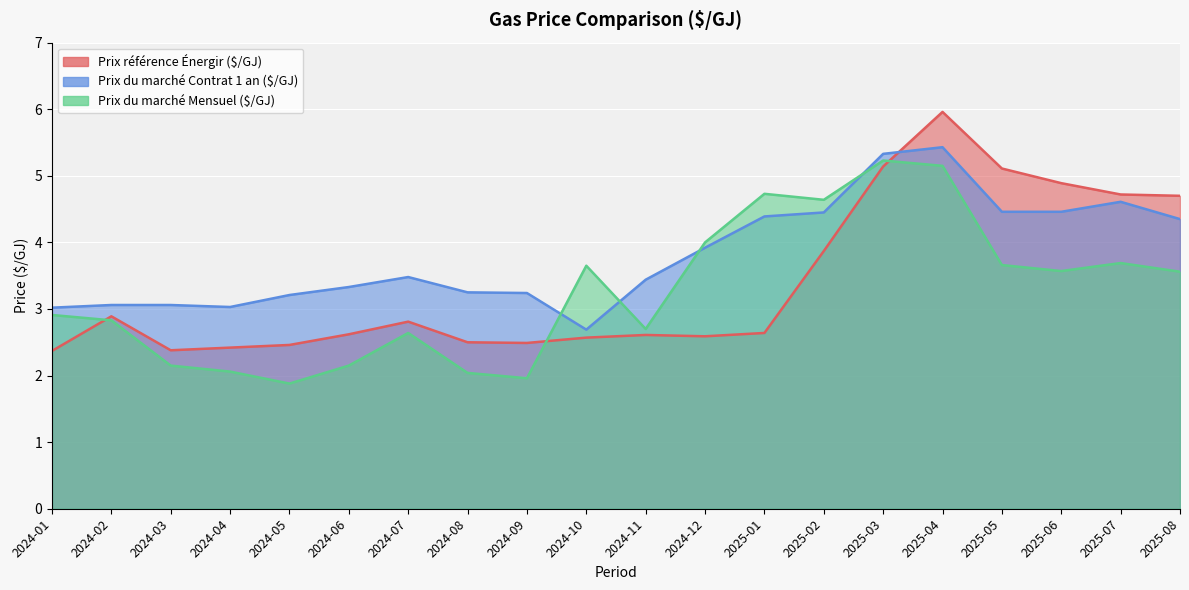

What is the difference between the Prix du marché Contrat 1 an ($/GJ) values at 2025-07 and 2024-11?

1.2